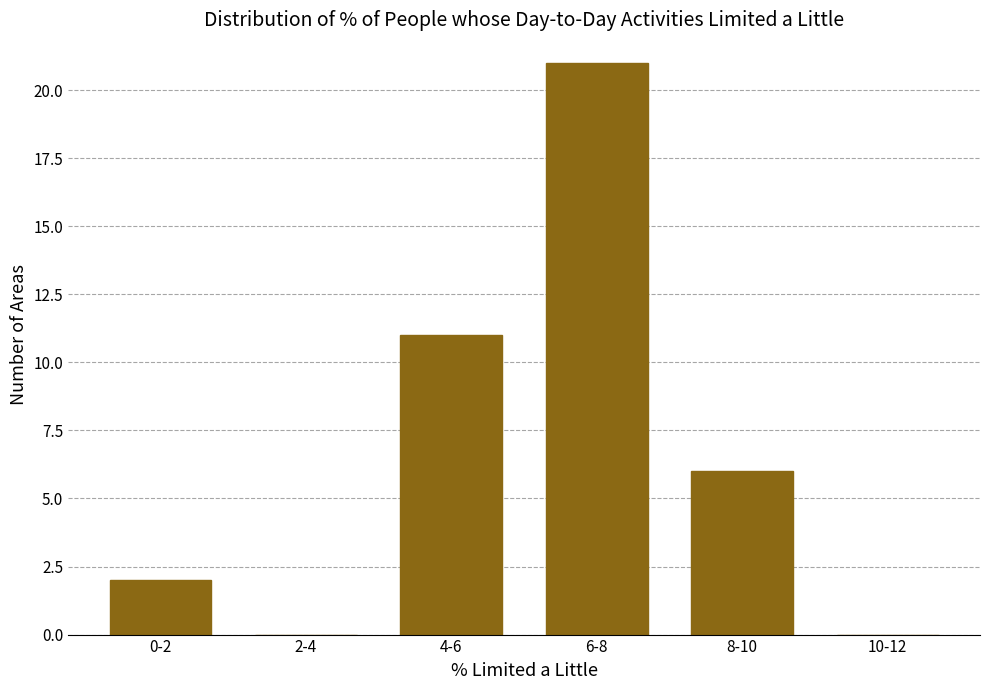

Reading left to right, what are all the values shown in this chart?

0-2=2	2-4=0	4-6=11	6-8=21	8-10=6	10-12=0